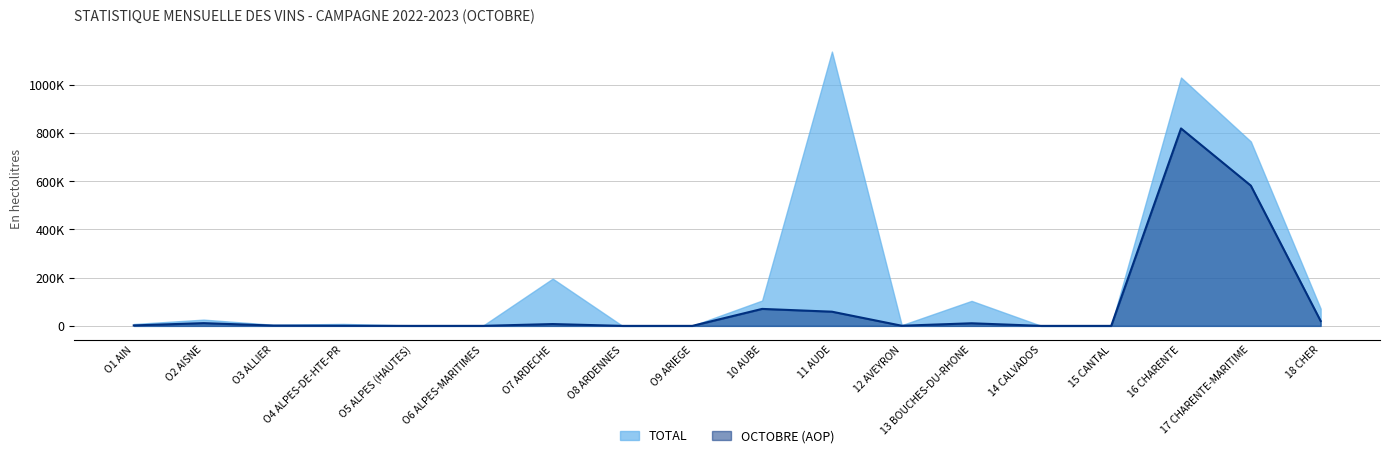

Is it true that the value at O4 ALPES-DE-HTE-PR is 987?

False